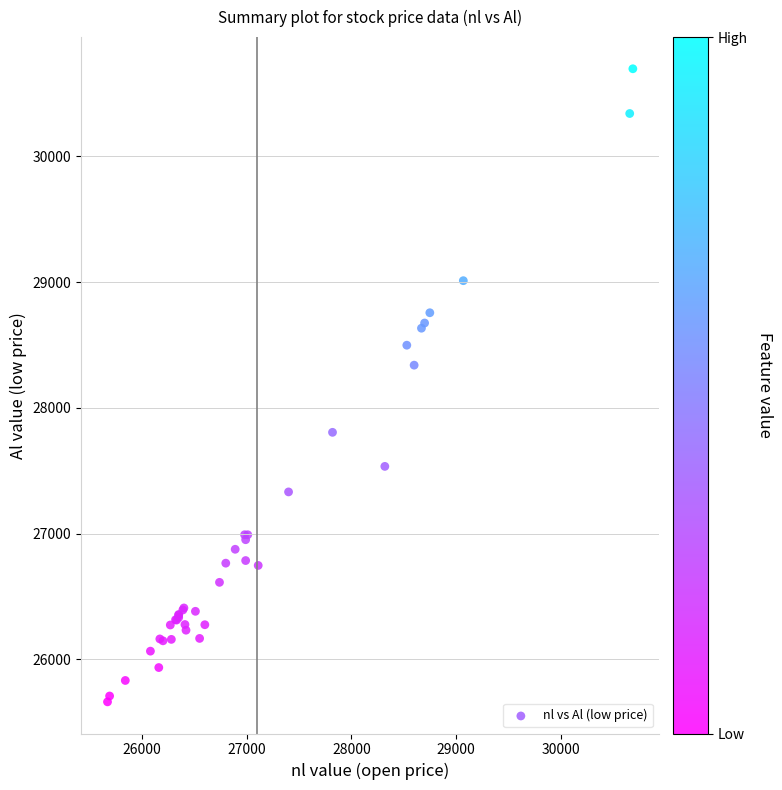

What Y value in the scatter plot is closest to 28179?

28339.6